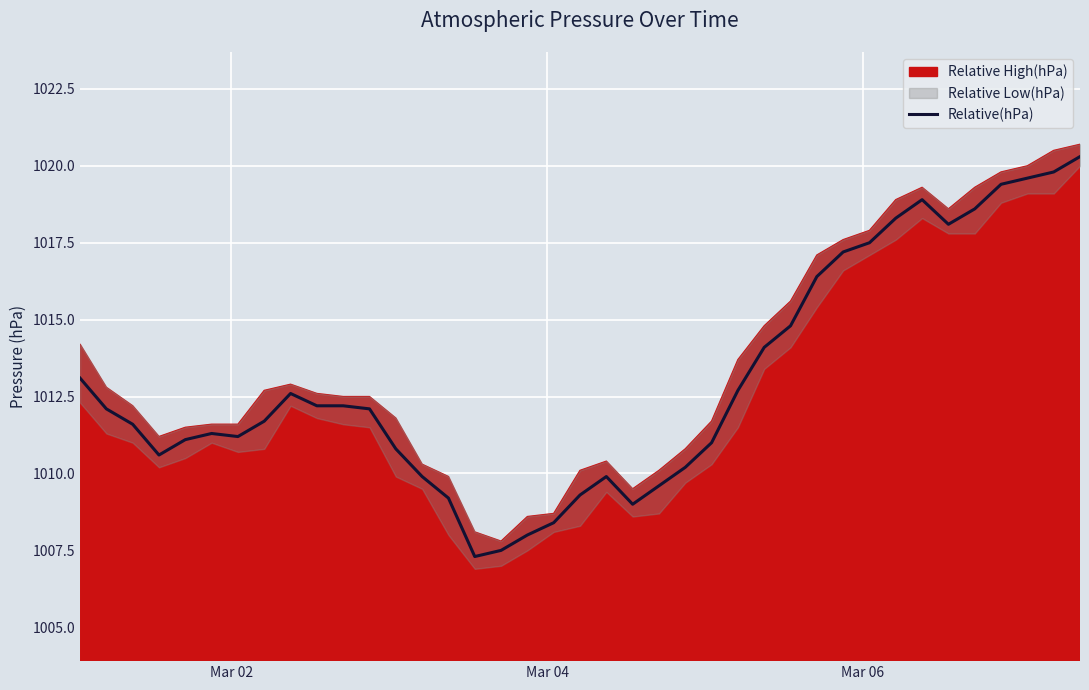

What is the lowest value of the Relative(hPa) series?

1007.3